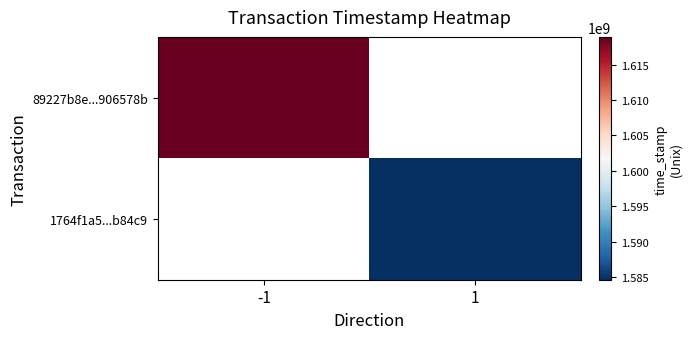

Is the value of 1764f1a5...b84c9 at -1 greater than the value of 89227b8e...906578b at -1?

No